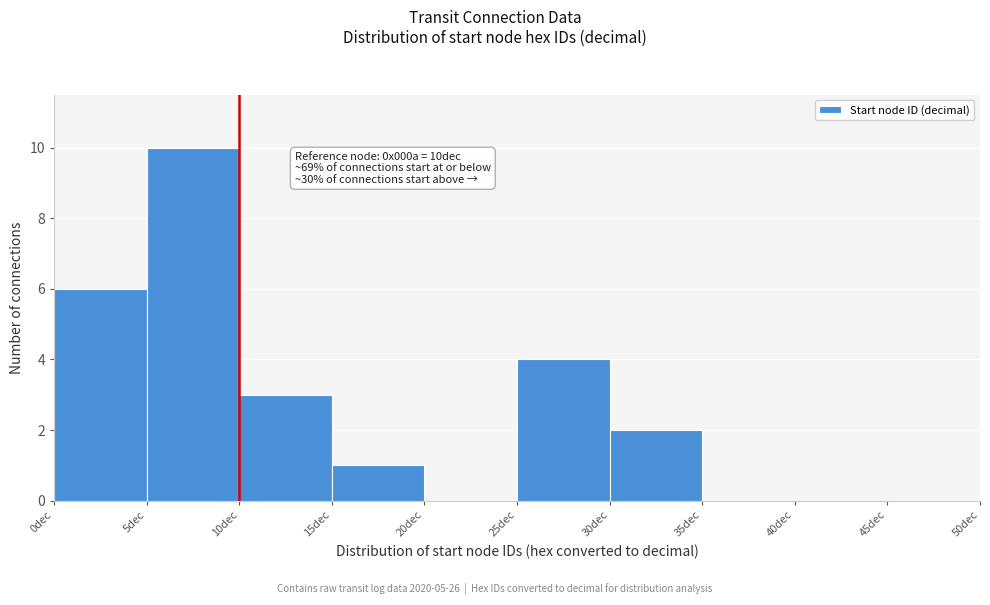

Which range on the x-axis has the tallest bar?

5 to 10